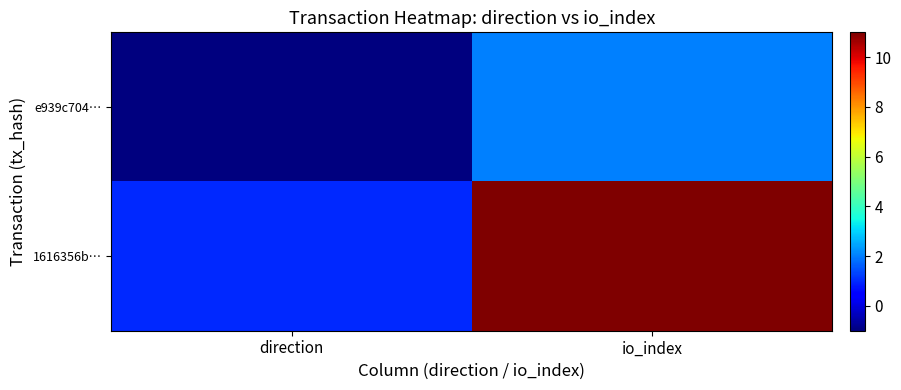

Which series changed the most between direction and io_index?

1616356b…